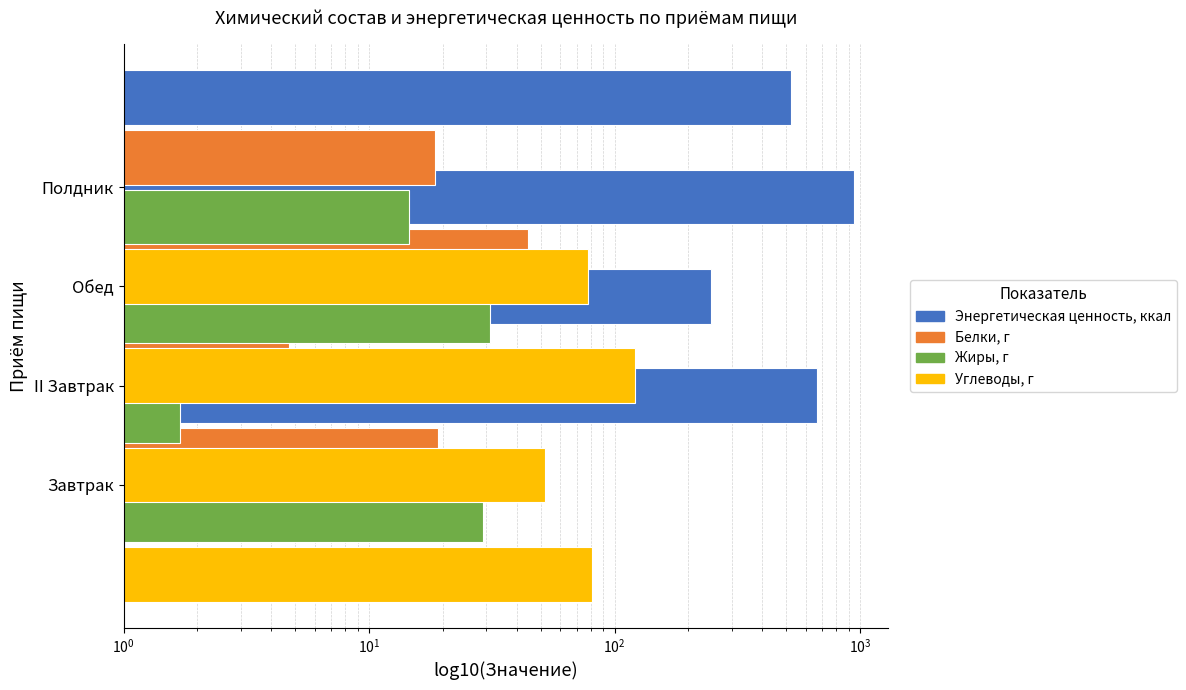

How many groups of bars are there?

4